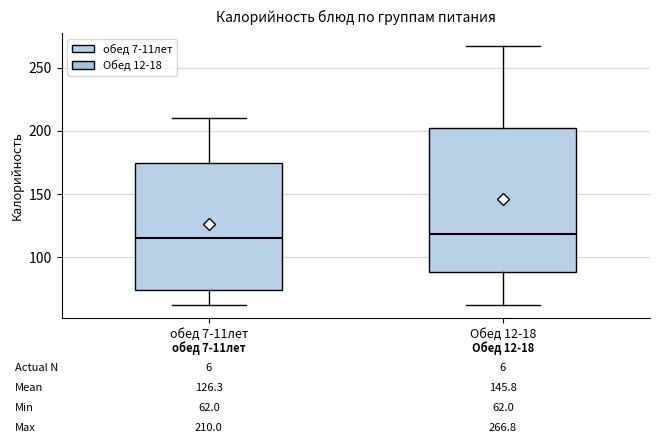

Comparing the boxes themselves (not the whiskers), which one is the tallest?

Обед 12-18